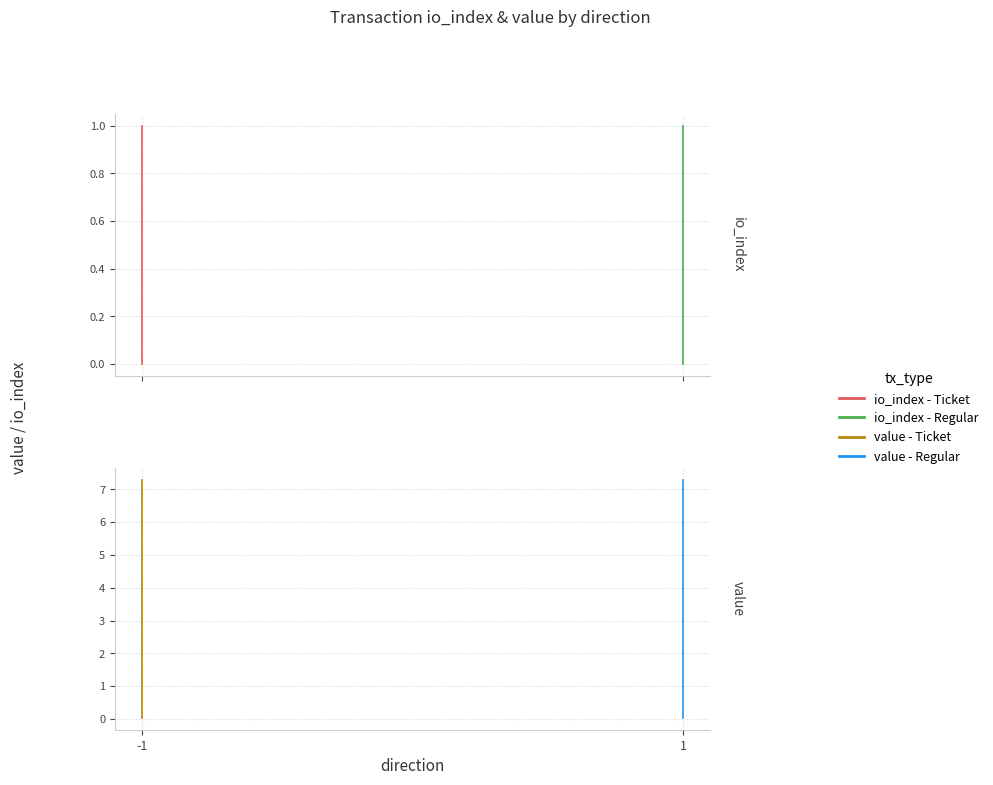

What is the approximate value of value - Regular at 1?

7.3